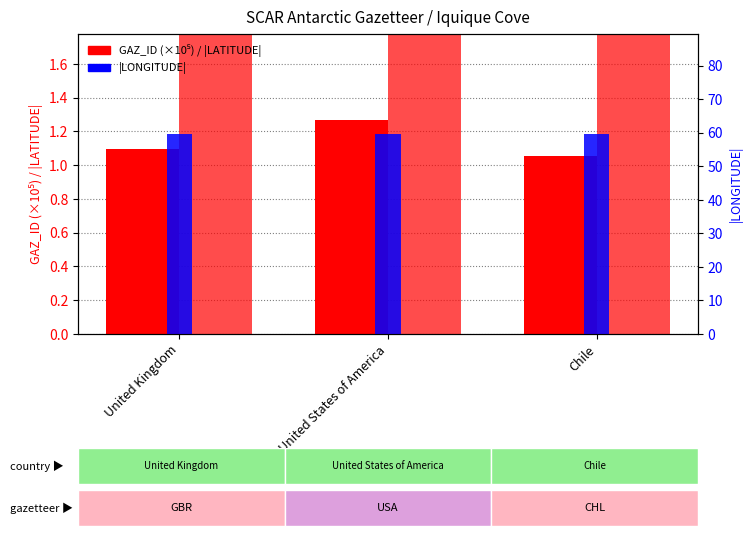

How many distinct data groups are displayed?

3